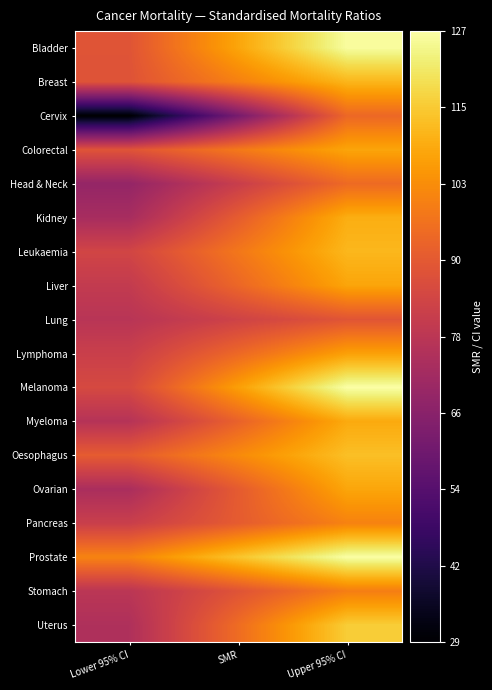

At which category does the chart reach its peak across all series?

Upper 95% CI